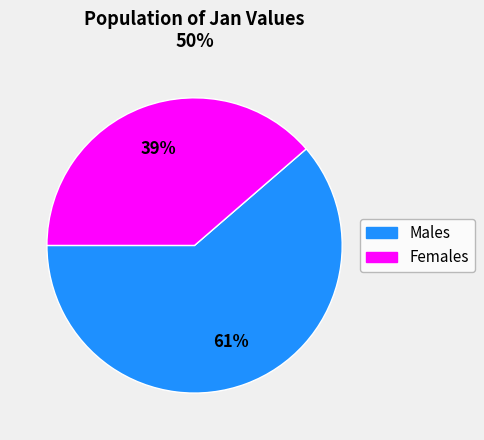

To the nearest percent, what is the average slice percentage?

50%